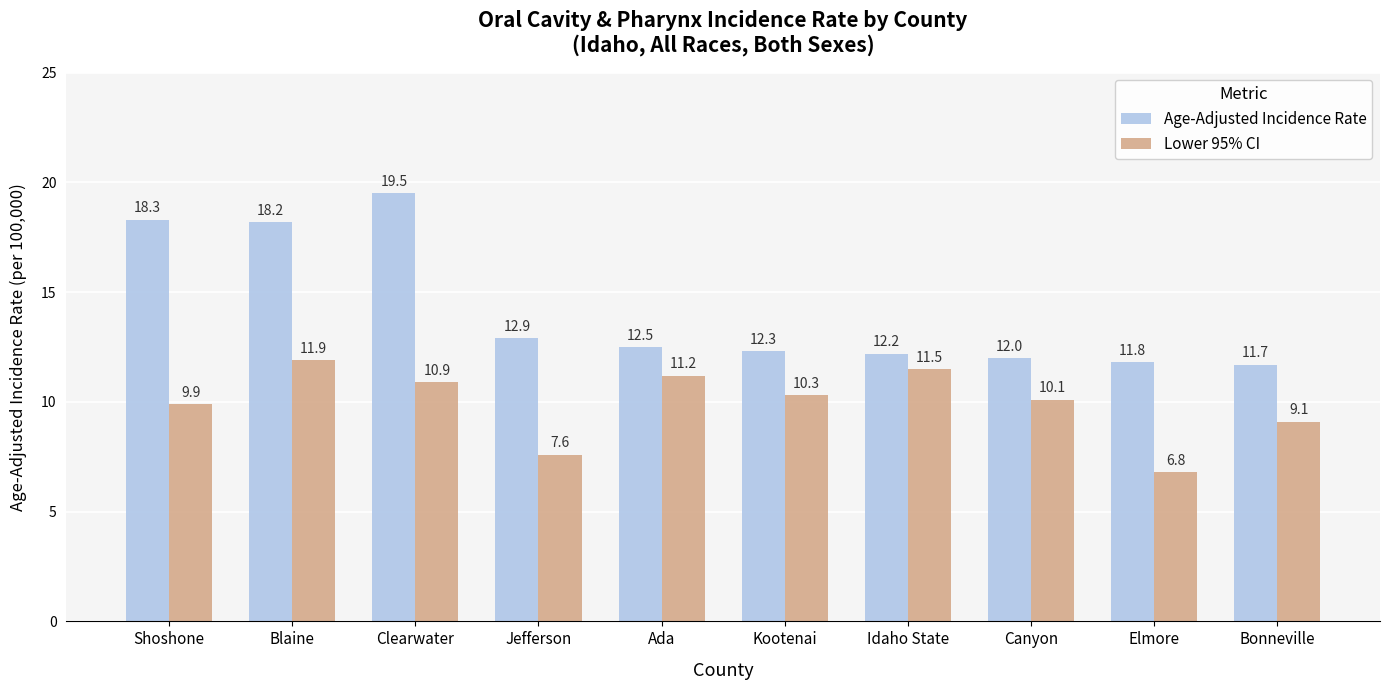

What are all the series names shown in the legend?

Age-Adjusted Incidence Rate, Lower 95% CI